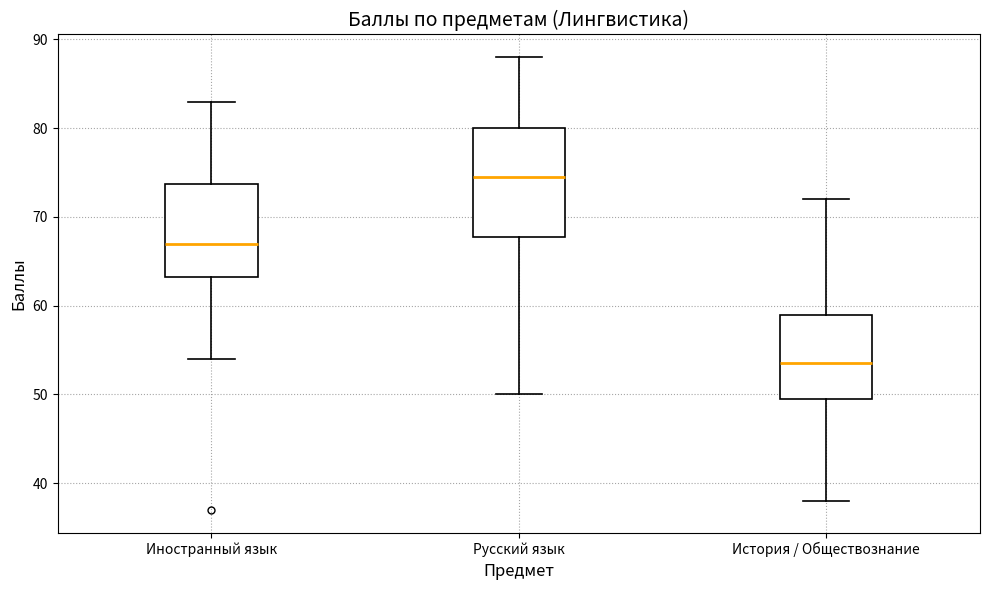

Comparing the boxes themselves (not the whiskers), which one is the tallest?

Русский язык